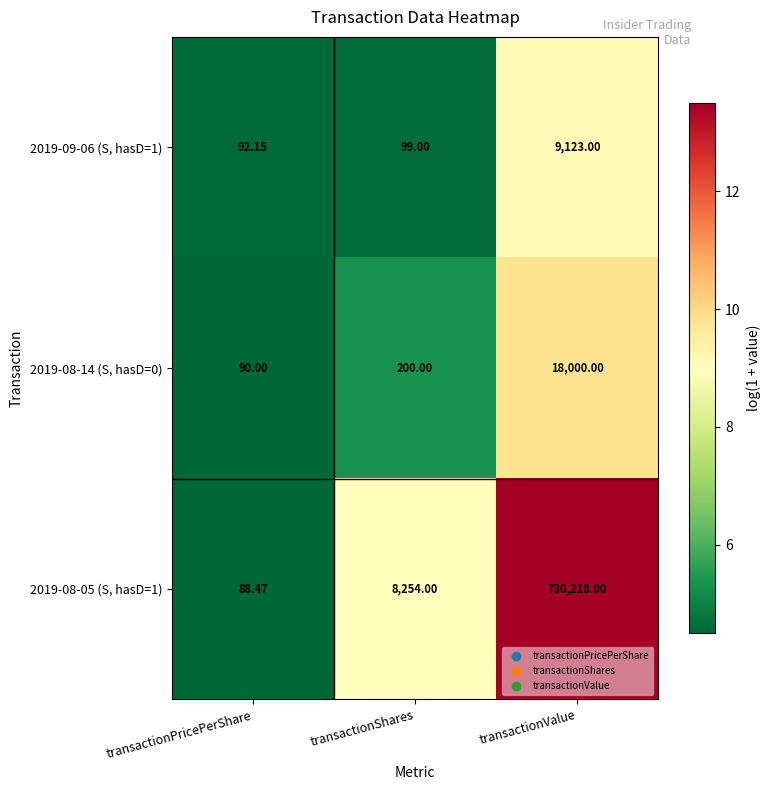

Count the number of categories in the chart.

3